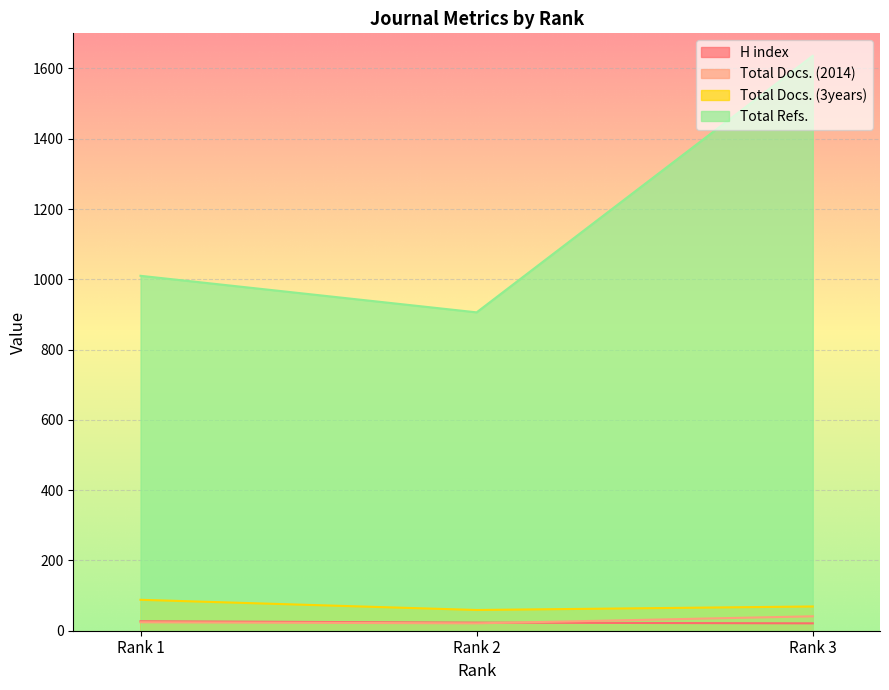

What is the spread (max minus min) of values at Rank 2?

885